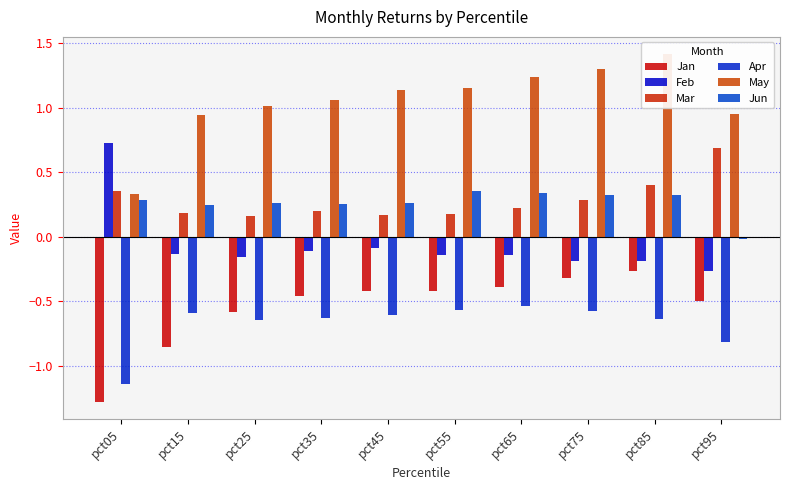

What is the sum of all Jun values?

2.6